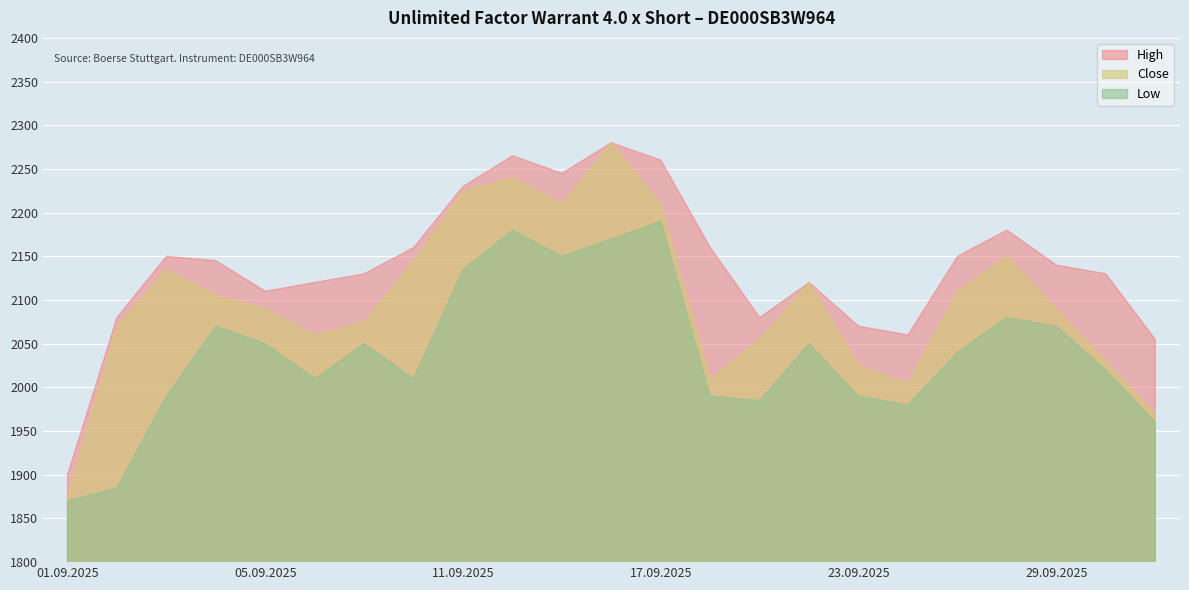

Is it true that High equals 2265 at 12.09.2025?

True